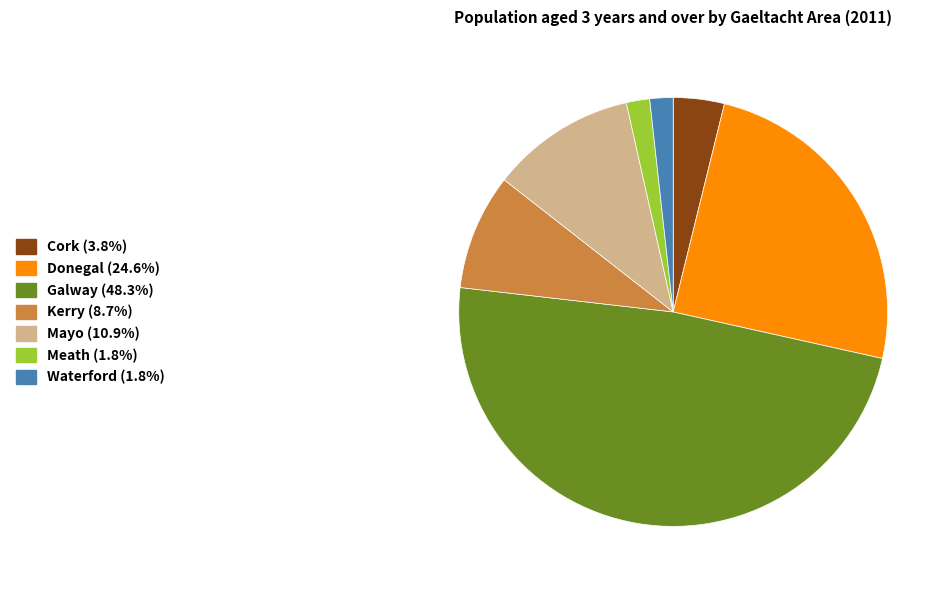

Count the number of slices in the pie.

7